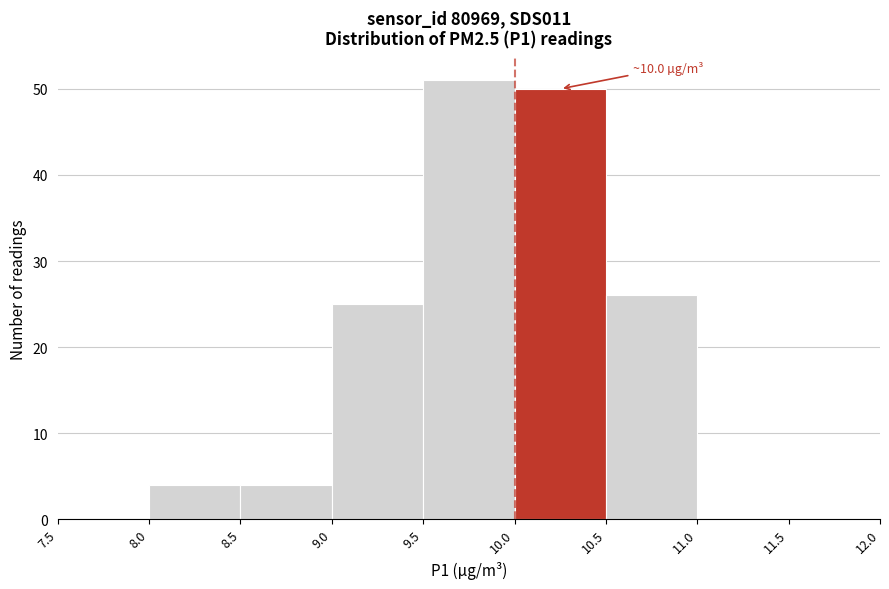

Which range on the x-axis has the tallest bar?

9.5 to 10.0